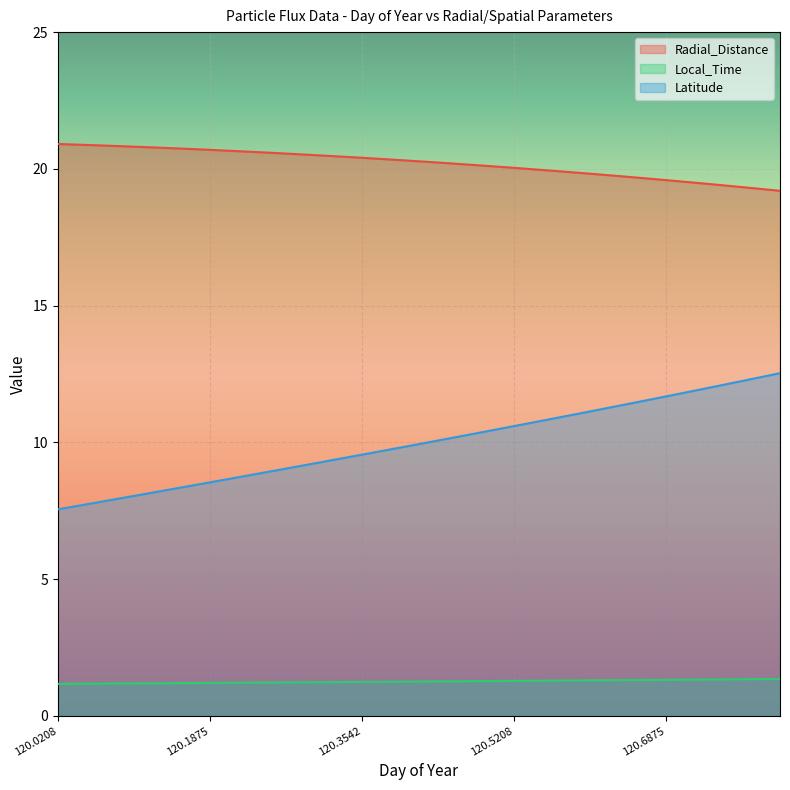

Reading left to right, extract all data points from this chart.

Radial_Distance: 120.0208=20.9	120.0625=20.9	120.1042=20.8	120.1458=20.8	120.1875=20.7	120.2292=20.6	120.2708=20.6	120.3125=20.5	120.3542=20.4	120.3958=20.3	120.4375=20.2	120.4792=20.1	120.5208=20.0	120.5625=19.9	120.6042=19.8	120.6458=19.7	120.6875=19.6	120.7292=19.5	120.7708=19.3	120.8125=19.2
Local_Time: 120.0208=1.2	120.0625=1.2	120.1042=1.2	120.1458=1.2	120.1875=1.2	120.2292=1.2	120.2708=1.2	120.3125=1.2	120.3542=1.2	120.3958=1.3	120.4375=1.3	120.4792=1.3	120.5208=1.3	120.5625=1.3	120.6042=1.3	120.6458=1.3	120.6875=1.3	120.7292=1.3	120.7708=1.3	120.8125=1.4
Latitude: 120.0208=7.5	120.0625=7.8	120.1042=8.0	120.1458=8.3	120.1875=8.5	120.2292=8.8	120.2708=9.0	120.3125=9.3	120.3542=9.6	120.3958=9.8	120.4375=10.1	120.4792=10.3	120.5208=10.6	120.5625=10.9	120.6042=11.1	120.6458=11.4	120.6875=11.7	120.7292=12.0	120.7708=12.2	120.8125=12.5